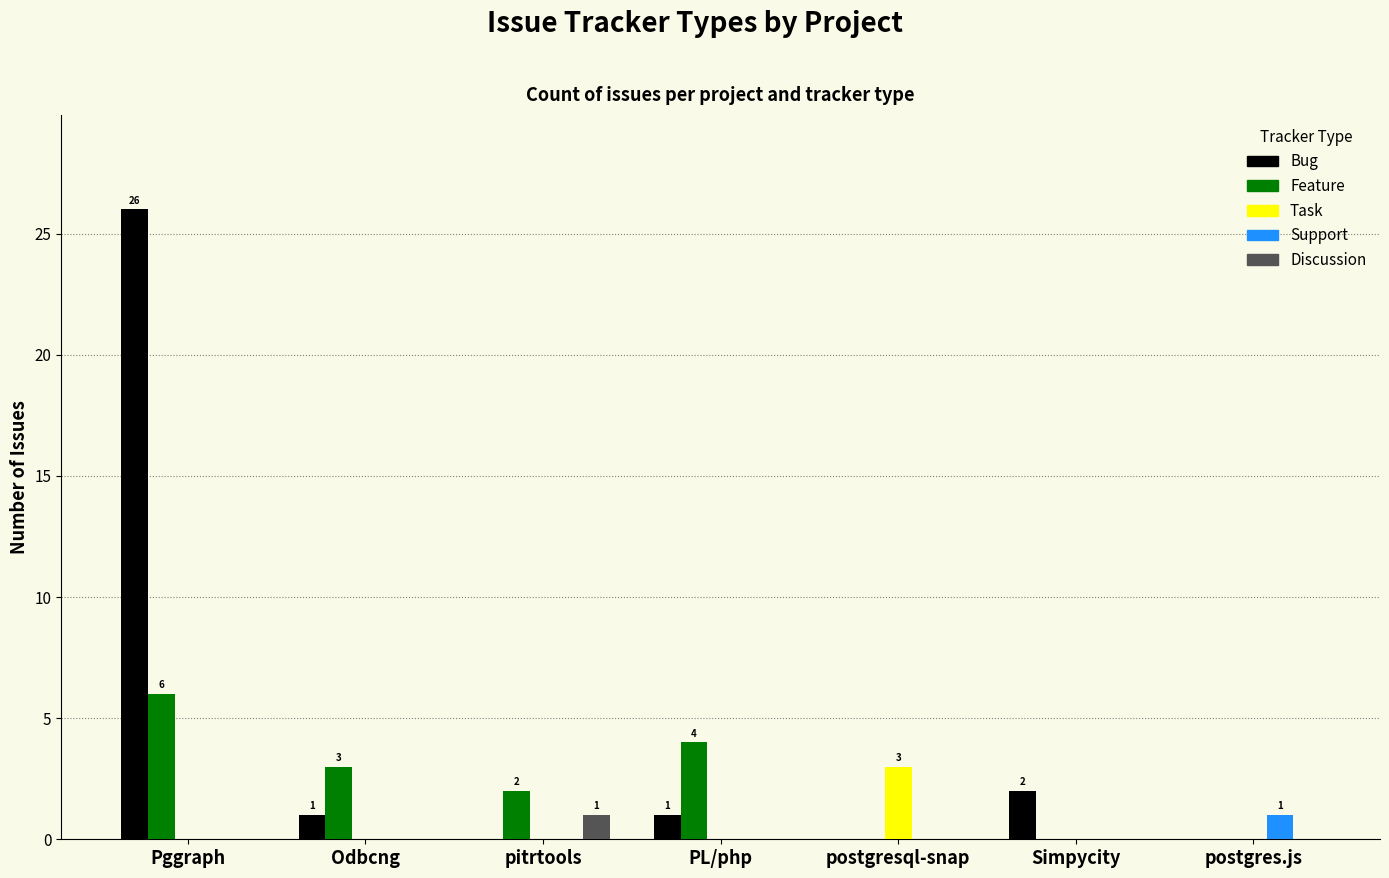

Reading right to left, what are all the values shown in this chart?

Bug: postgres.js=0	Simpycity=2	postgresql-snap=0	PL/php=1	pitrtools=0	Odbcng=1	Pggraph=26
Feature: postgres.js=0	Simpycity=0	postgresql-snap=0	PL/php=4	pitrtools=2	Odbcng=3	Pggraph=6
Task: postgres.js=0	Simpycity=0	postgresql-snap=3	PL/php=0	pitrtools=0	Odbcng=0	Pggraph=0
Support: postgres.js=1	Simpycity=0	postgresql-snap=0	PL/php=0	pitrtools=0	Odbcng=0	Pggraph=0
Discussion: postgres.js=0	Simpycity=0	postgresql-snap=0	PL/php=0	pitrtools=1	Odbcng=0	Pggraph=0